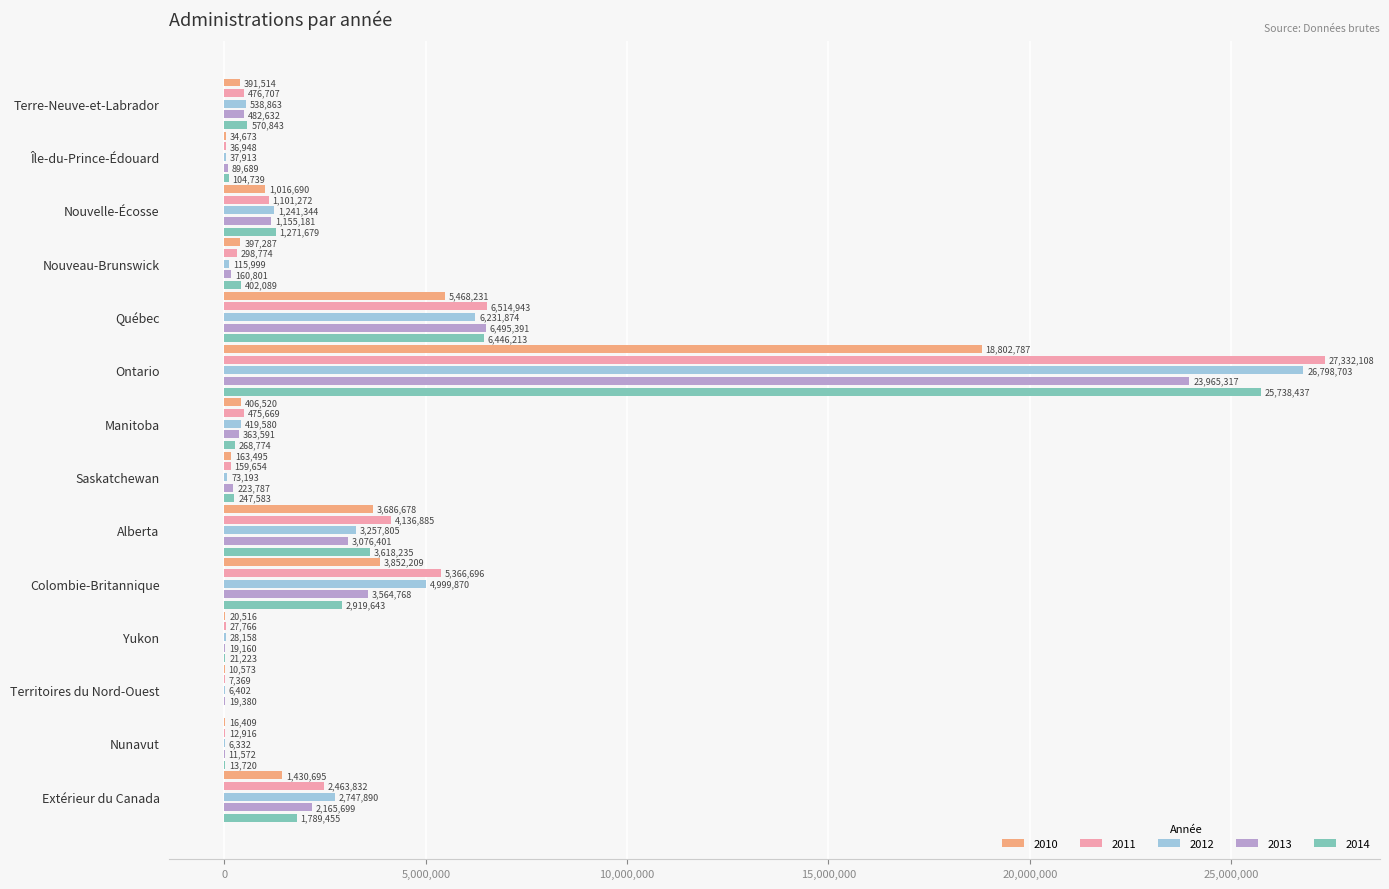

Which series has the widest spread of values?

2011